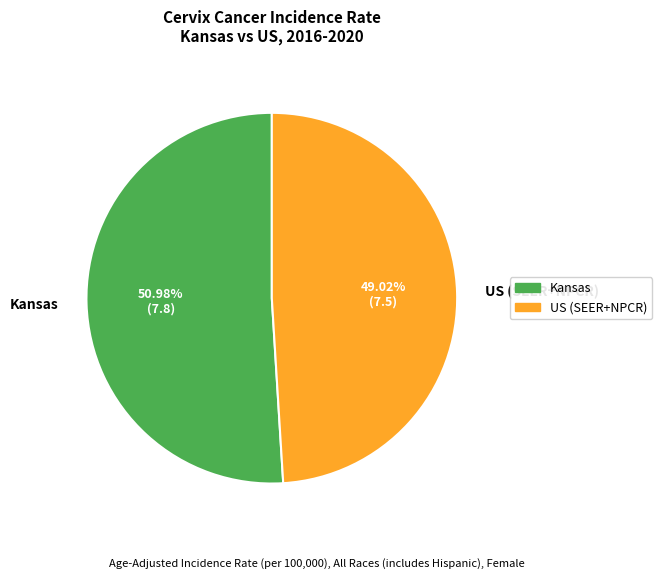

What percentage is the Kansas slice, to the nearest percent?

51%